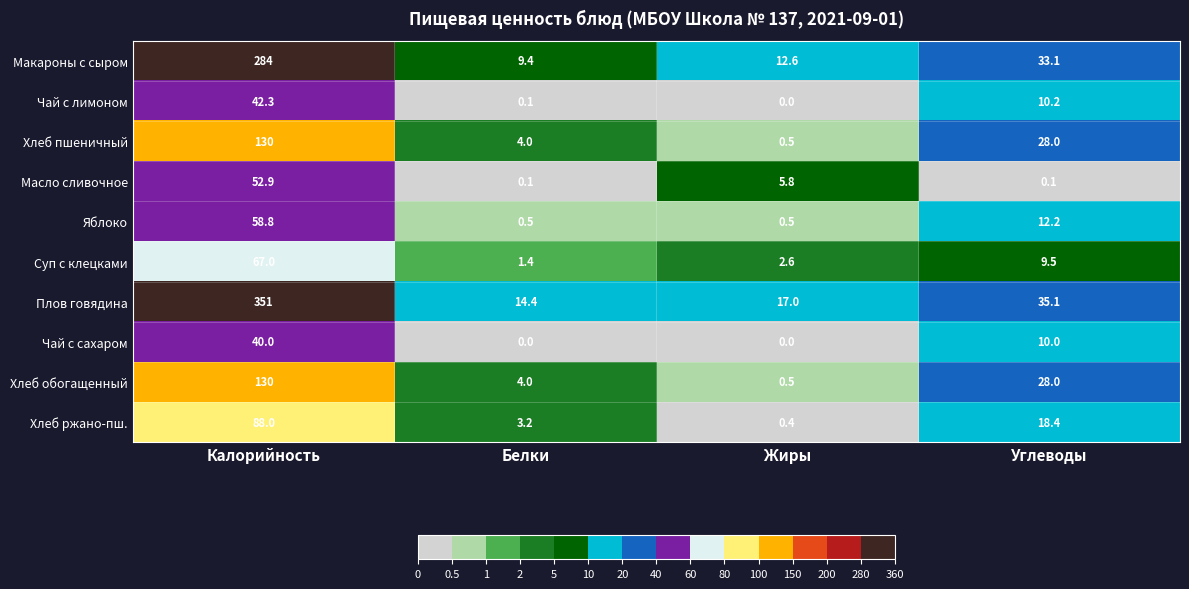

The Макароны с сыром series shows 9.4 at Белки. True or false?

True